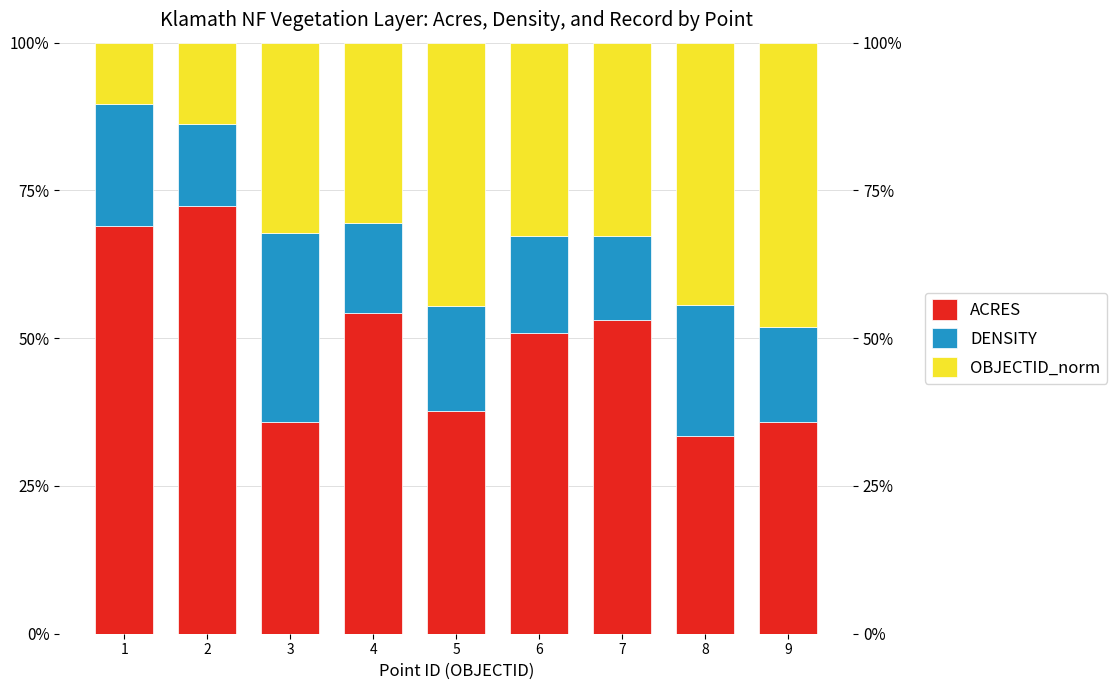

What is the value of the DENSITY bar at the 5th from the left?

0.2